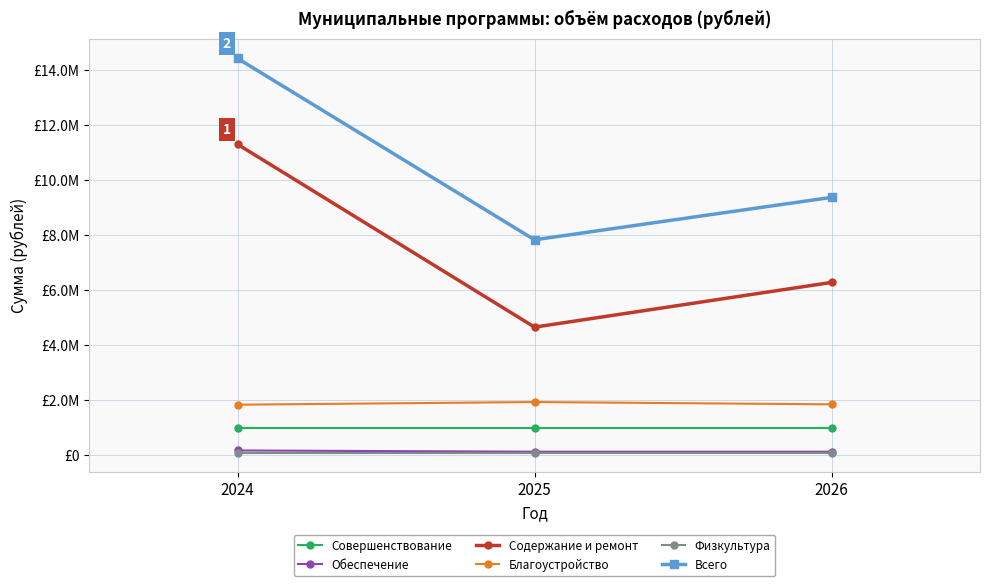

Which series has the widest spread of values?

Содержание и ремонт